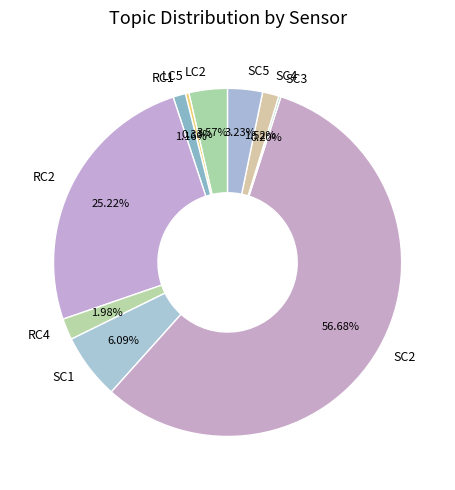

Is it true that LC5 is 0% of the pie?

True